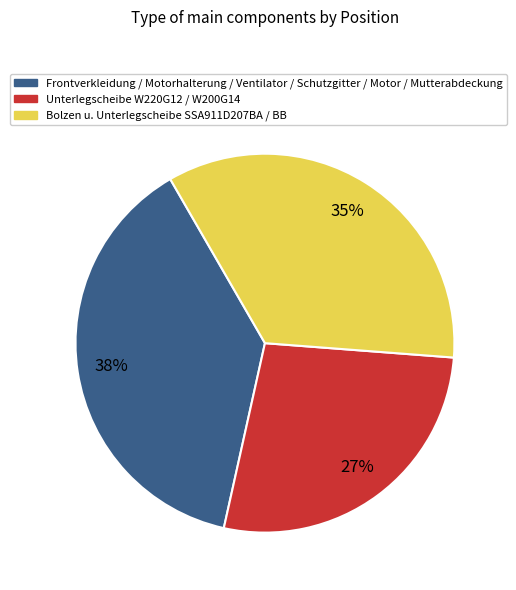

To the nearest percent, what is the difference between the largest and smallest slice percentages?

11%